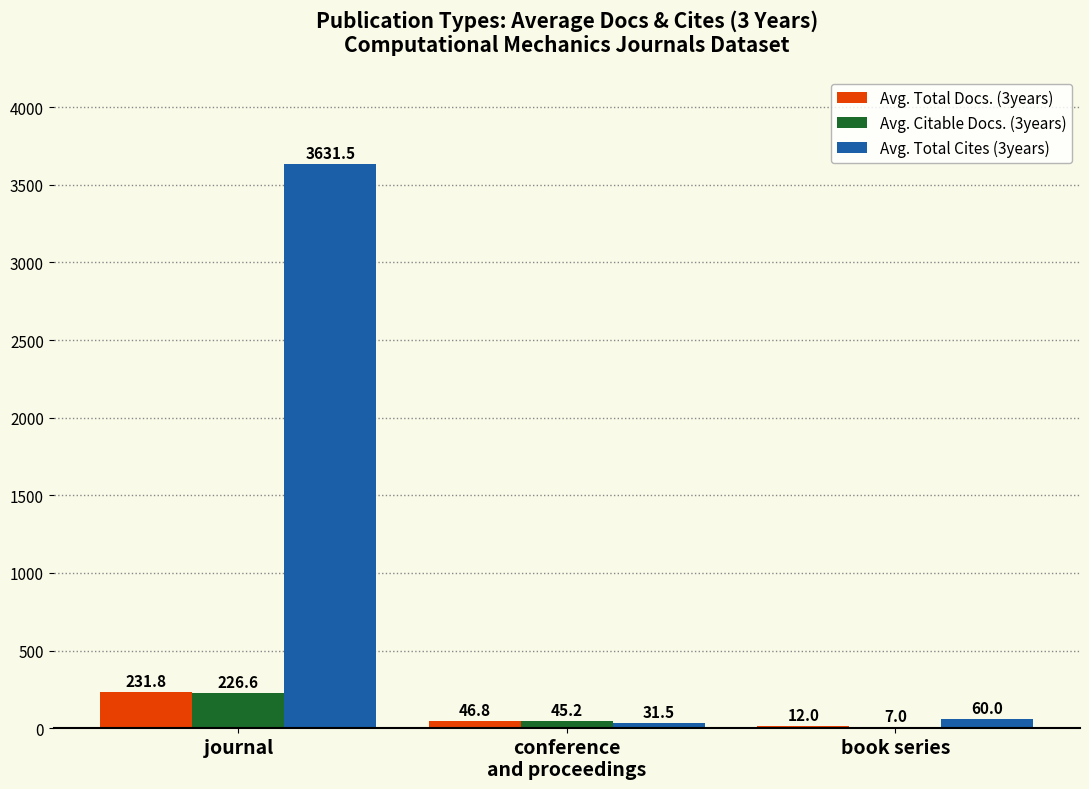

How many series are shown in this chart?

3